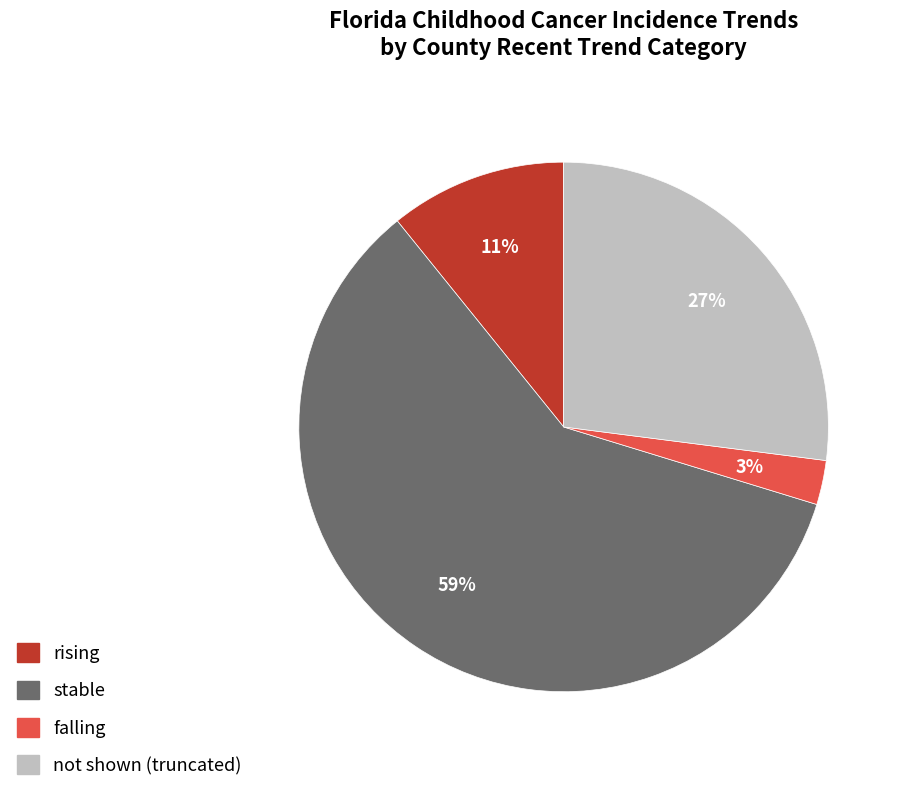

True or false: stable accounts for 59% of the total.

True